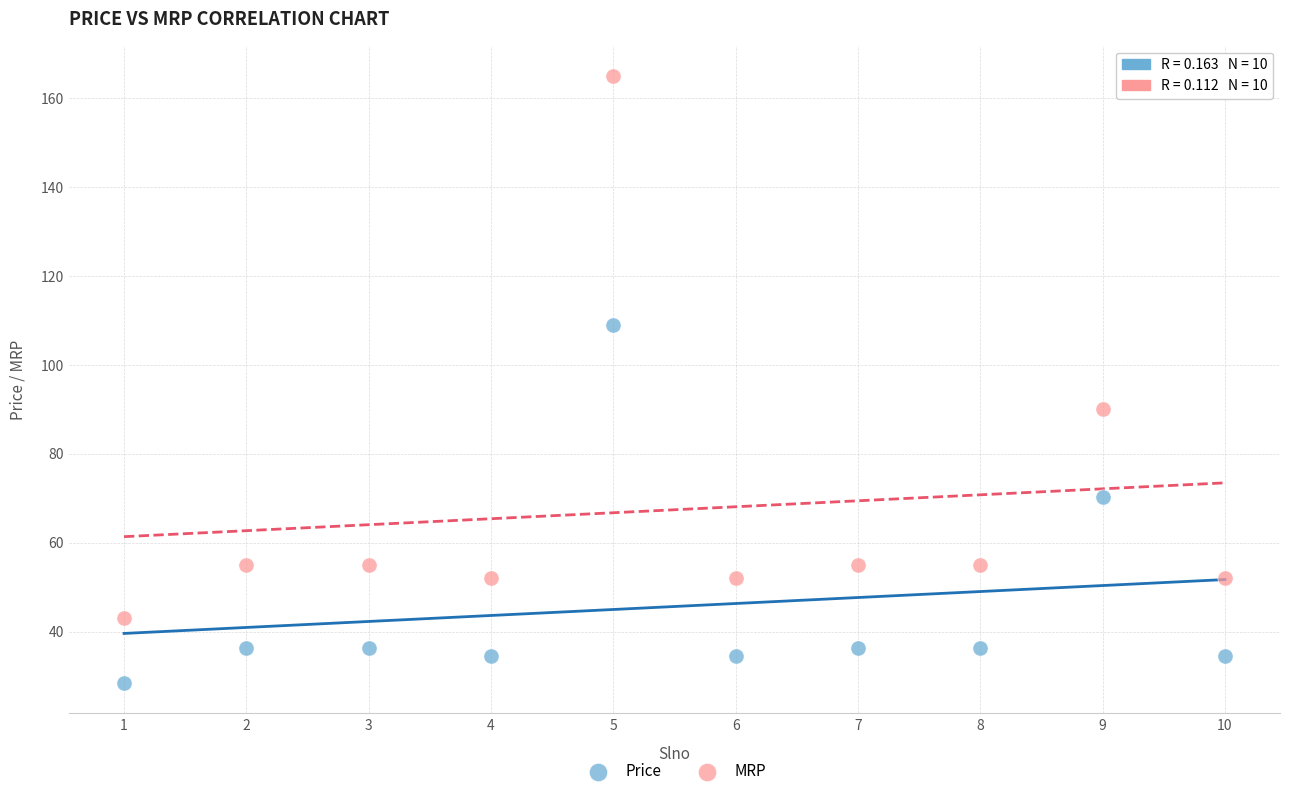

In the MRP series, what Y value is closest to 104?

90.0